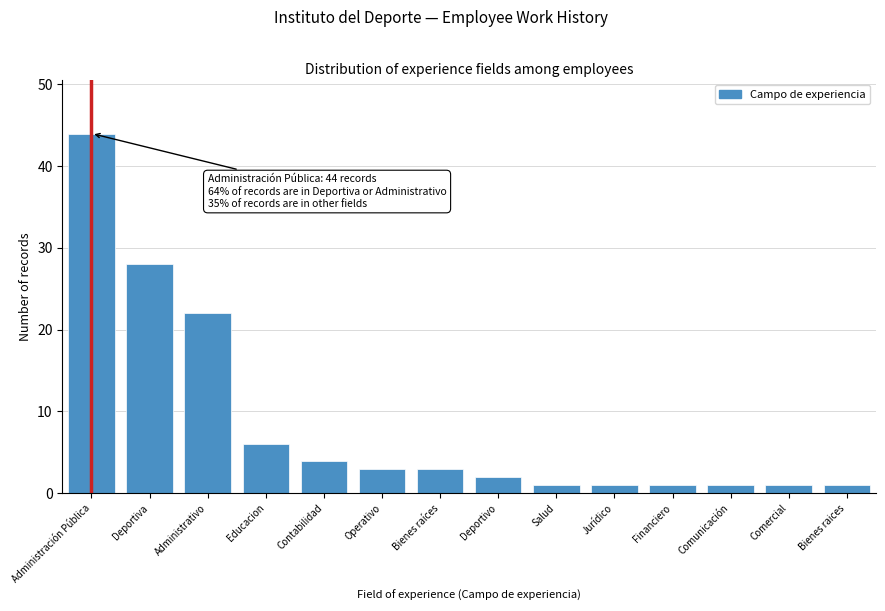

Reading right to left, what are all the values shown in this chart?

1	1	1	1	1	1	2	3	3	4	6	22	28	44